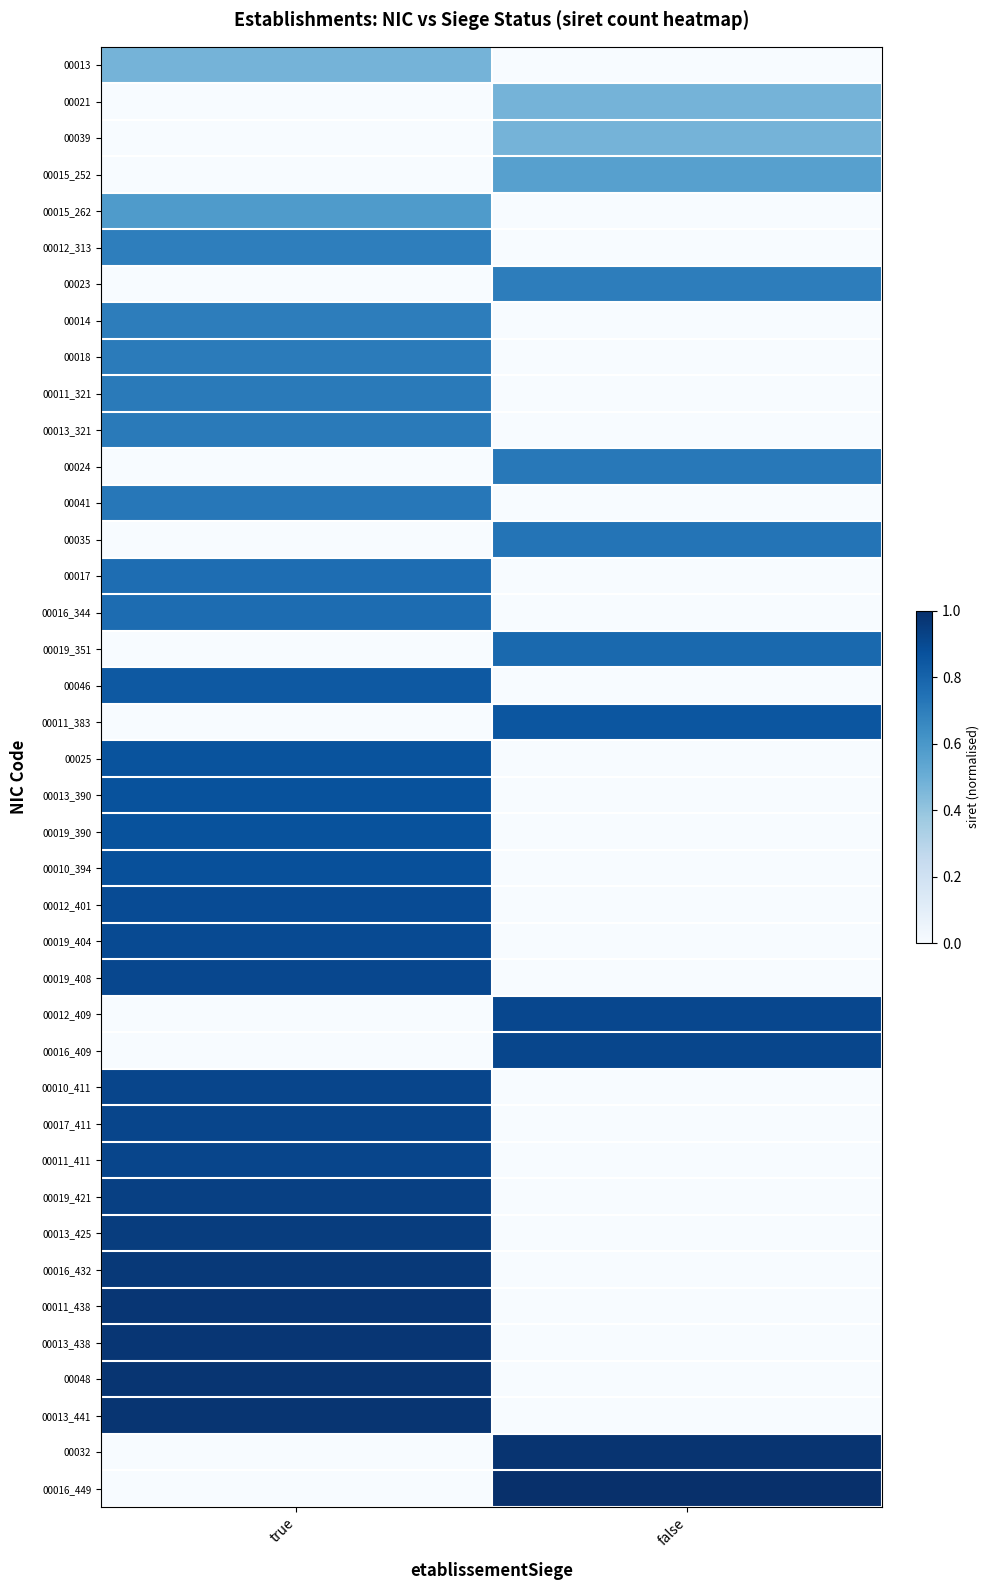

Reading left to right, list all the values displayed in this chart.

00013: true=0.5	false=0.0
00021: true=0.0	false=0.5
00039: true=0.0	false=0.5
00015_252: true=0.0	false=0.6
00015_262: true=0.6	false=0.0
00012_313: true=0.7	false=0.0
00023: true=0.0	false=0.7
00014: true=0.7	false=0.0
00018: true=0.7	false=0.0
00011_321: true=0.7	false=0.0
00013_321: true=0.7	false=0.0
00024: true=0.0	false=0.7
00041: true=0.7	false=0.0
00035: true=0.0	false=0.7
00017: true=0.8	false=0.0
00016_344: true=0.8	false=0.0
00019_351: true=0.0	false=0.8
00046: true=0.8	false=0.0
00011_383: true=0.0	false=0.9
00025: true=0.9	false=0.0
00013_390: true=0.9	false=0.0
00019_390: true=0.9	false=0.0
00010_394: true=0.9	false=0.0
00012_401: true=0.9	false=0.0
00019_404: true=0.9	false=0.0
00019_408: true=0.9	false=0.0
00012_409: true=0.0	false=0.9
00016_409: true=0.0	false=0.9
00010_411: true=0.9	false=0.0
00017_411: true=0.9	false=0.0
00011_411: true=0.9	false=0.0
00019_421: true=0.9	false=0.0
00013_425: true=0.9	false=0.0
00016_432: true=1.0	false=0.0
00011_438: true=1.0	false=0.0
00013_438: true=1.0	false=0.0
00048: true=1.0	false=0.0
00013_441: true=1.0	false=0.0
00032: true=0.0	false=1.0
00016_449: true=0.0	false=1.0